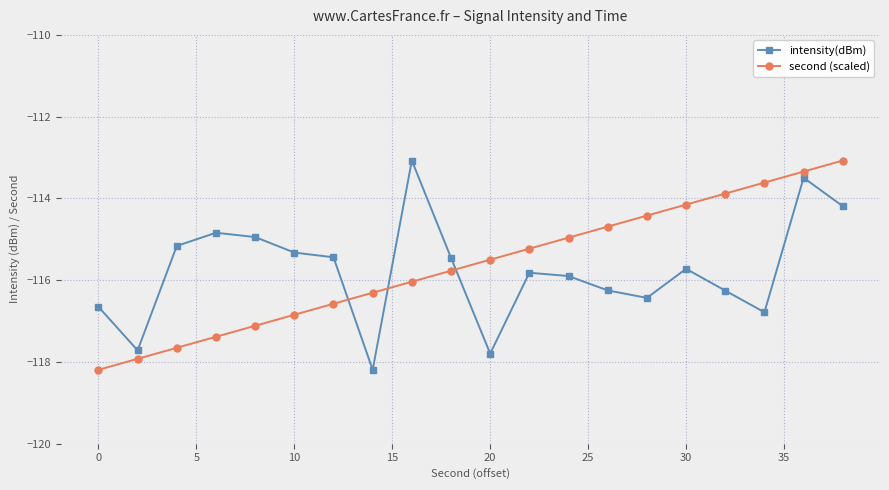

What are all the series names shown in the legend?

intensity(dBm), second (scaled)